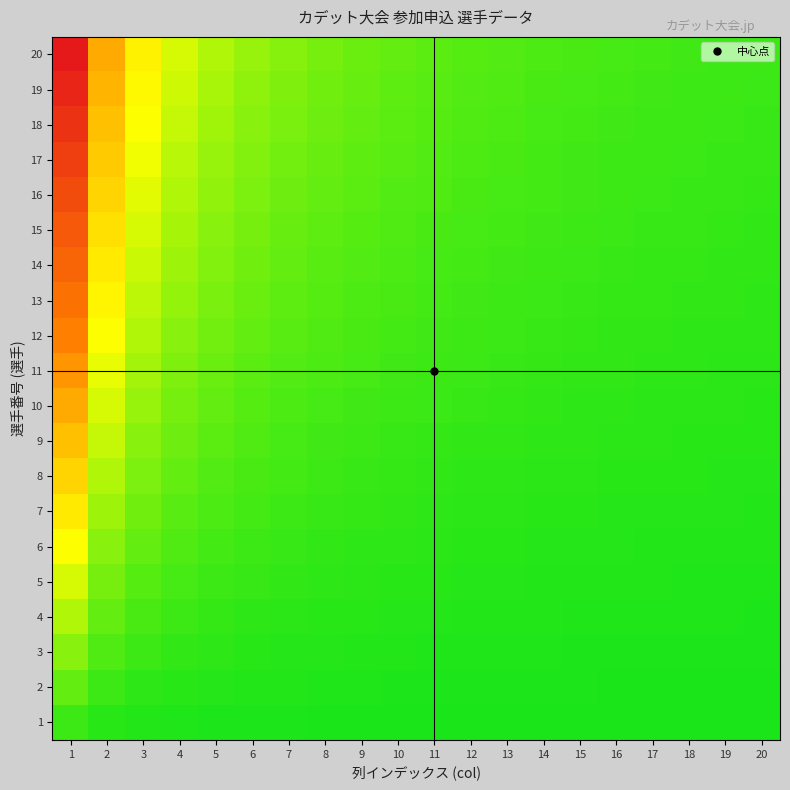

At how many categories does at least one series exceed 17?

1